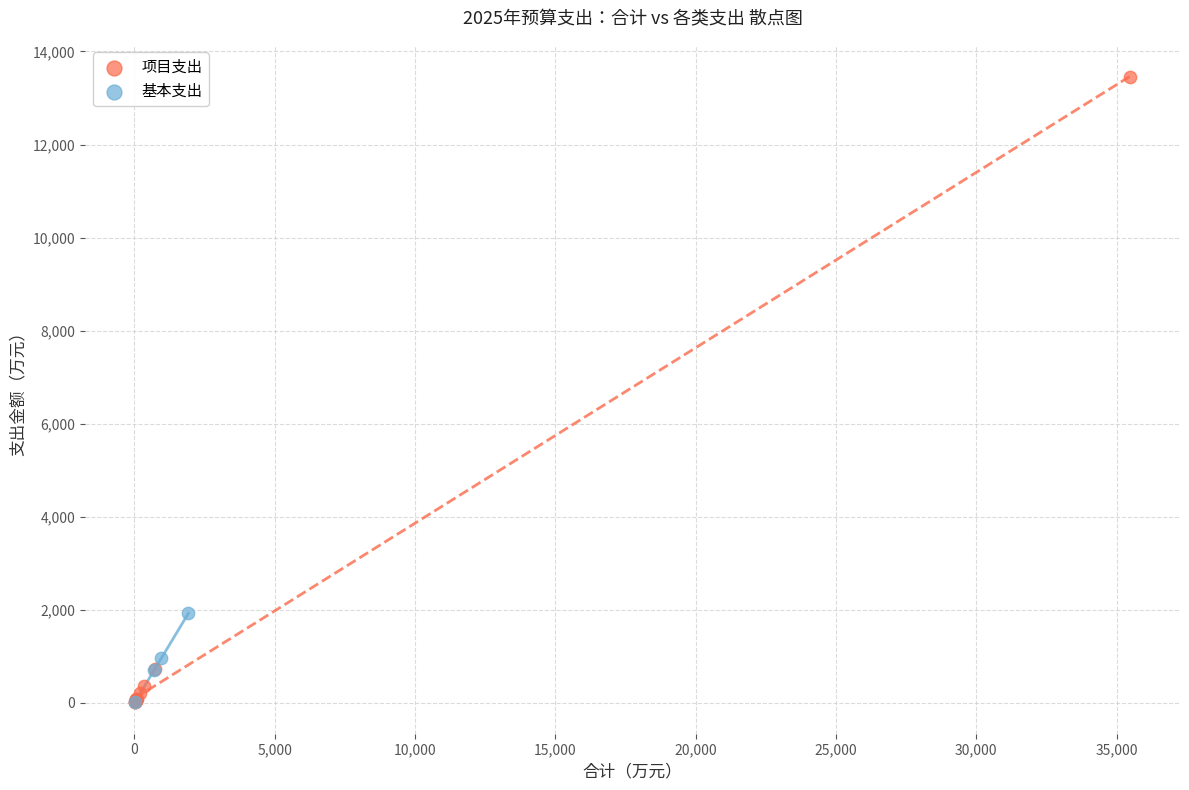

Which series has the widest spread of Y values?

项目支出